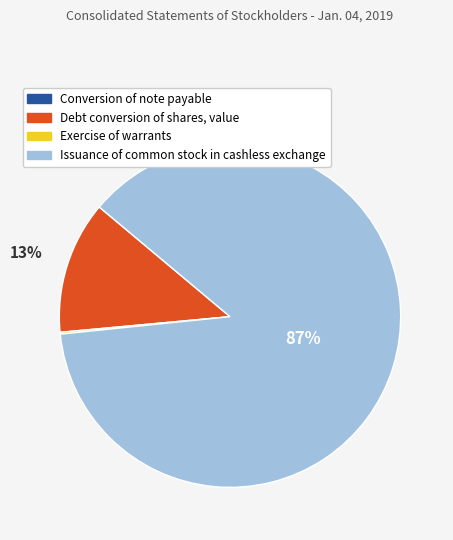

What is the largest slice in the pie chart?

Issuance of common stock in cashless exchange